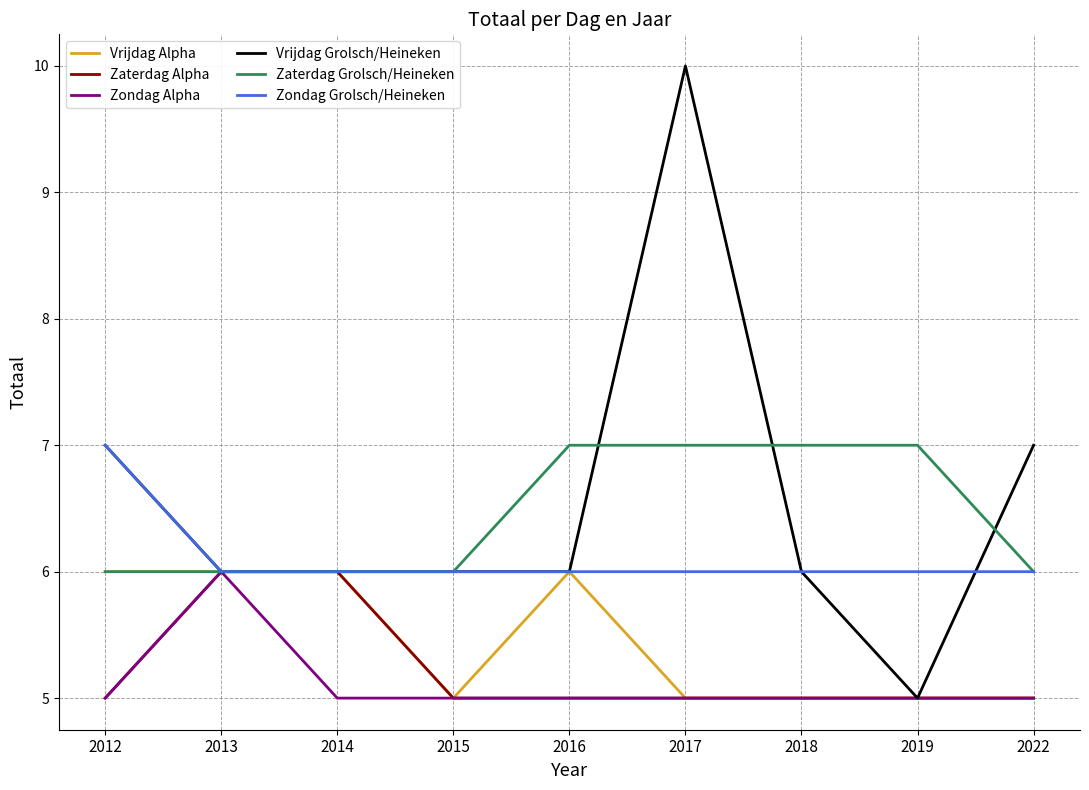

Which series has the largest total across all categories?

Vrijdag Grolsch/Heineken